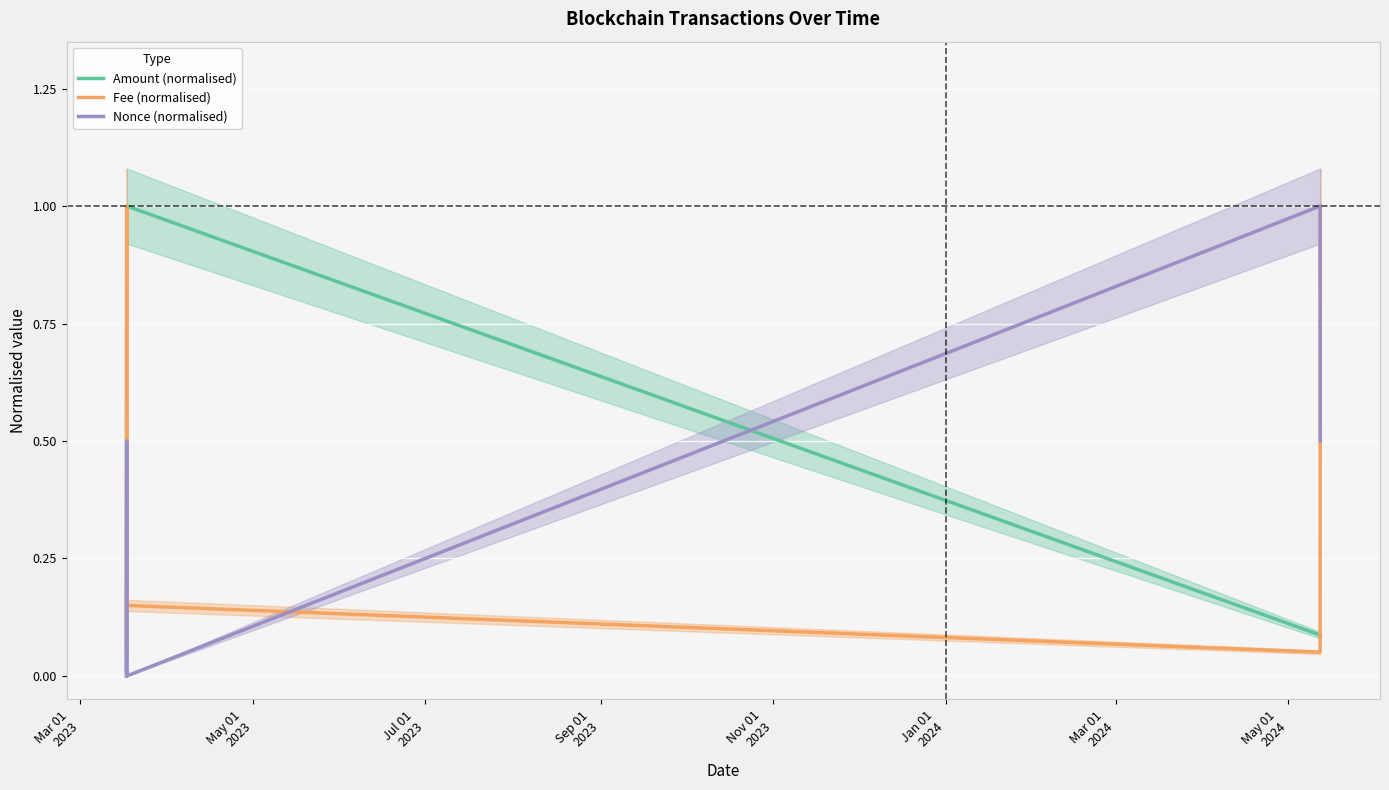

What is the label of the 3rd point from the left?

Jul 01
2023